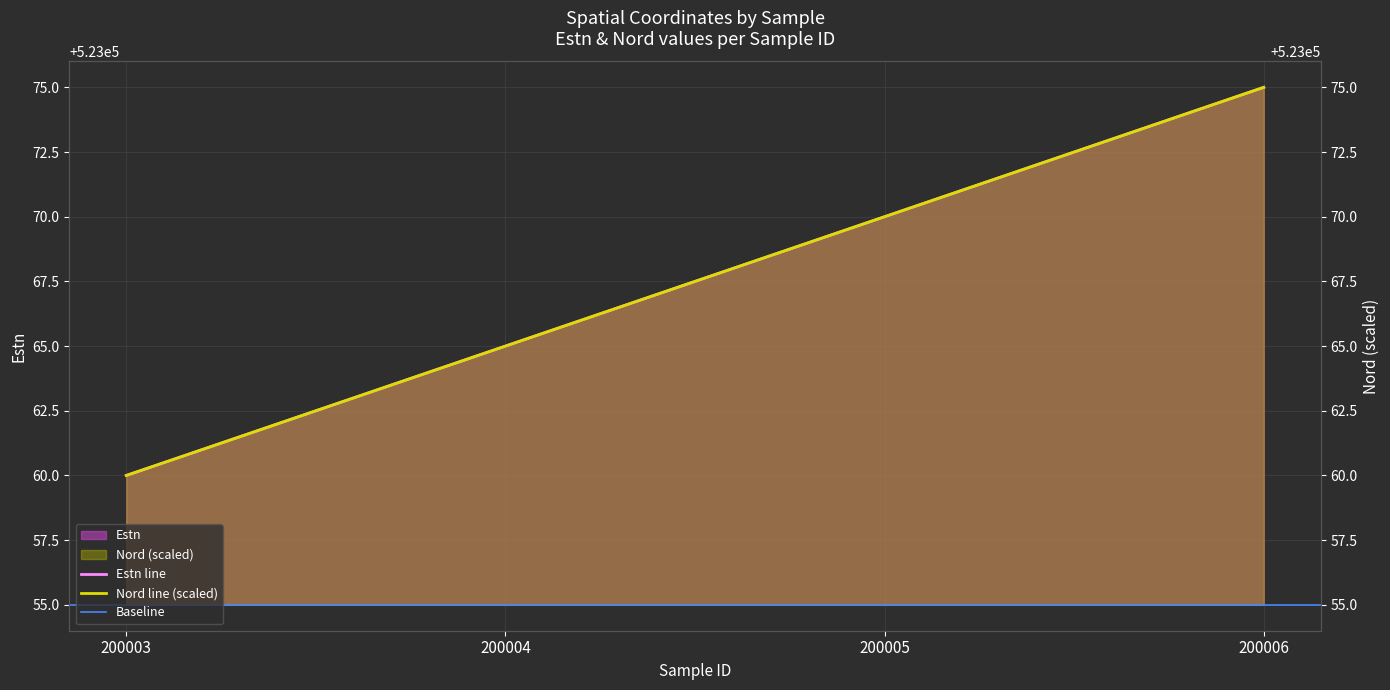

The value of Estn at 200003 is 523060. True or false?

True